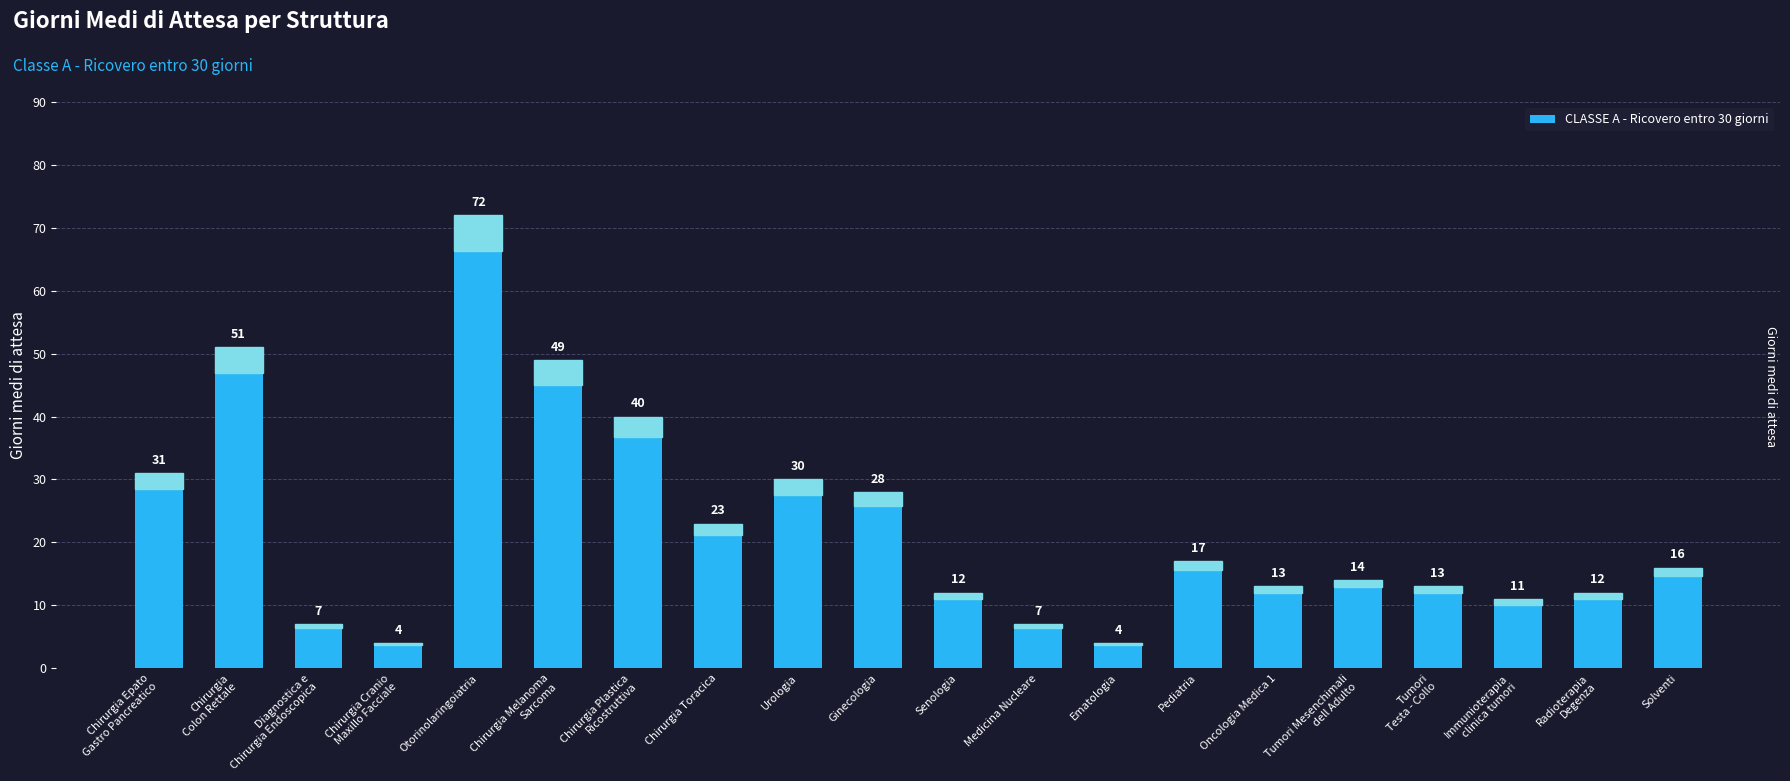

What is the change in value from Chirurgia Toracica to Pediatria?

-6